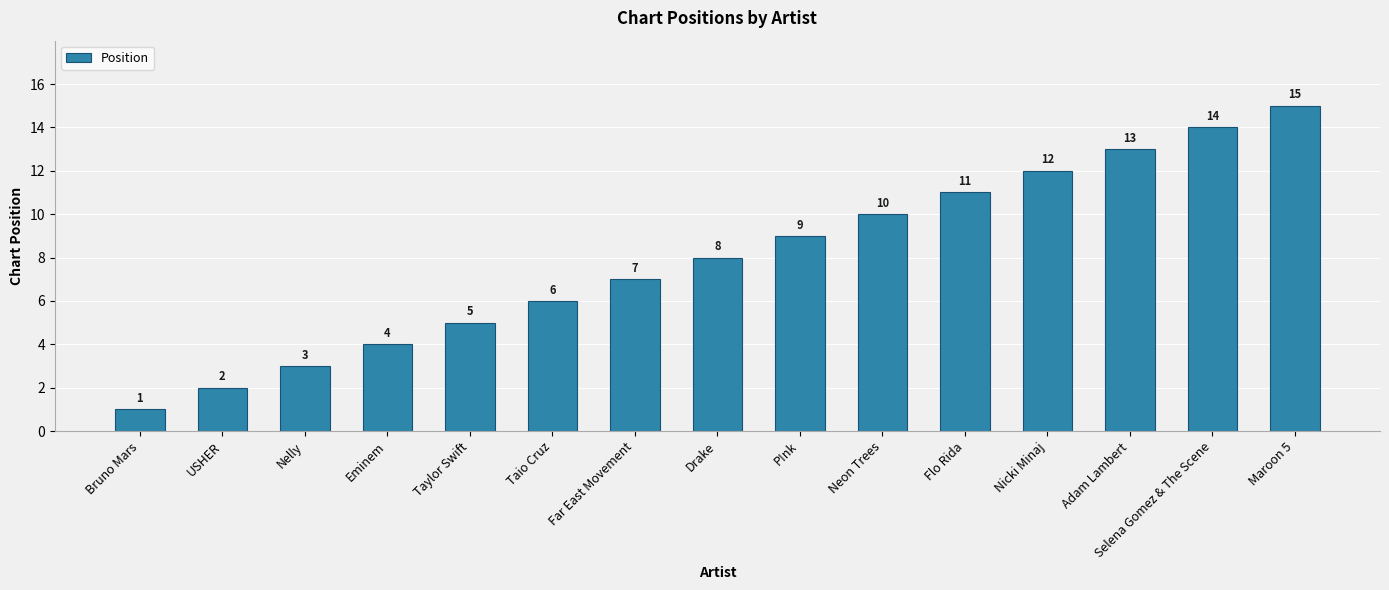

Reading left to right, extract all data points from this chart.

Bruno Mars=1	USHER=2	Nelly=3	Eminem=4	Taylor Swift=5	Taio Cruz=6	Far East Movement=7	Drake=8	P!nk=9	Neon Trees=10	Flo Rida=11	Nicki Minaj=12	Adam Lambert=13	Selena Gomez & The Scene=14	Maroon 5=15